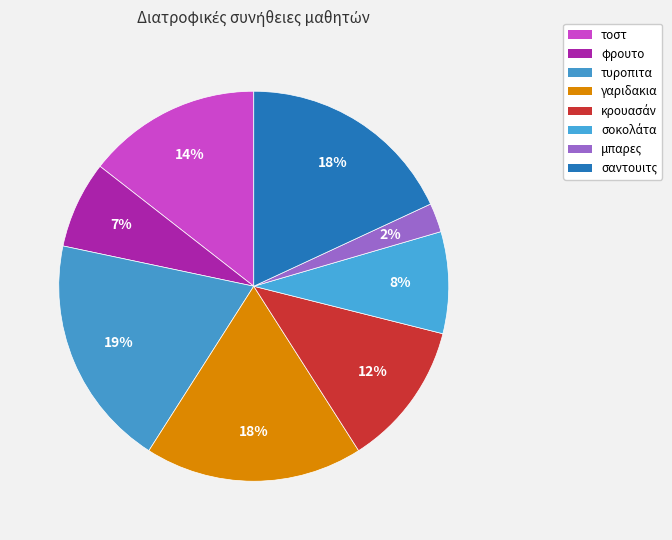

Between κρουασάν and τοστ, which is larger?

τοστ